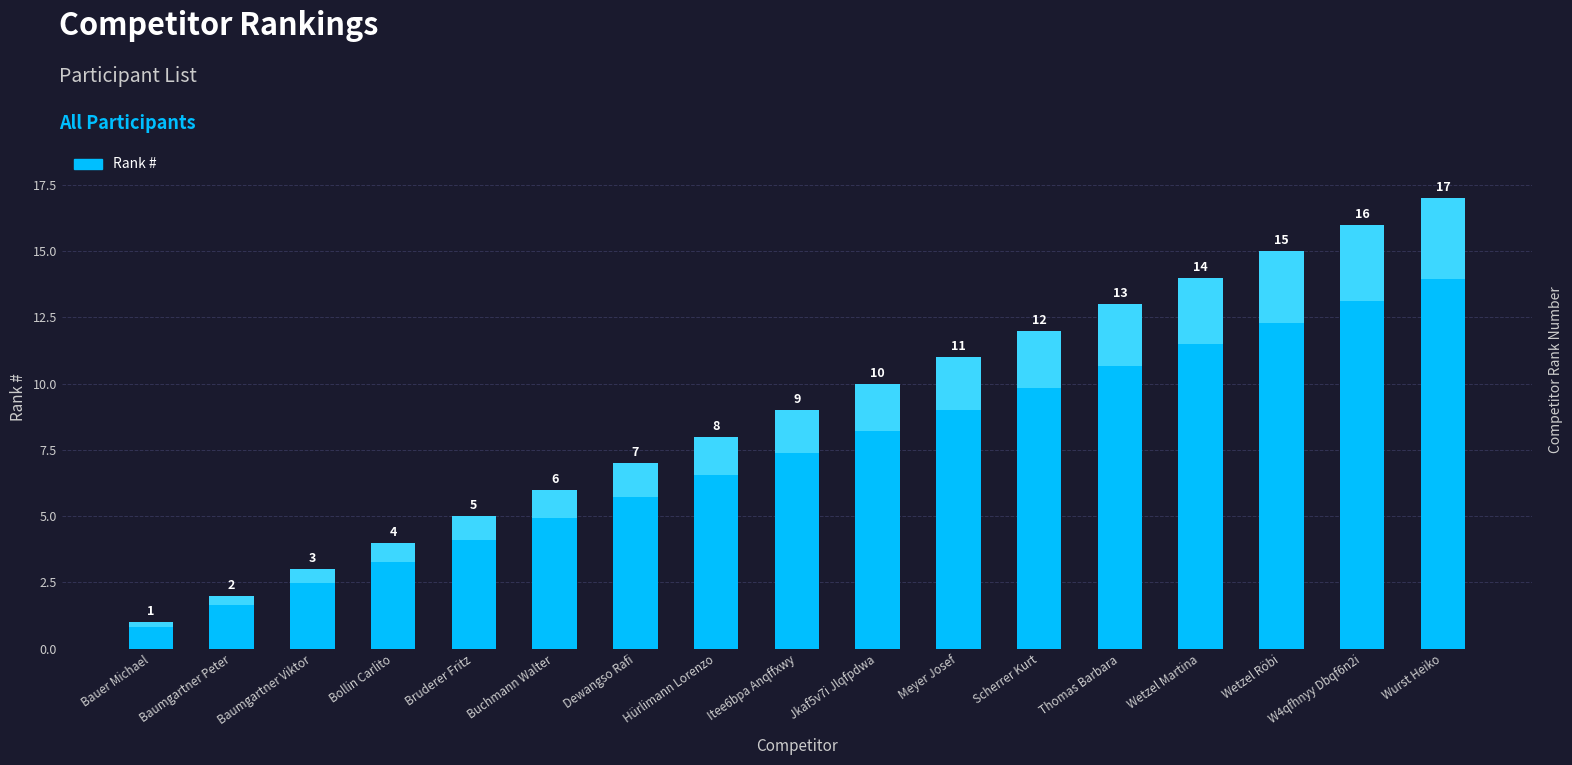

Which has a higher value, Wetzel Martina or Thomas Barbara?

Wetzel Martina